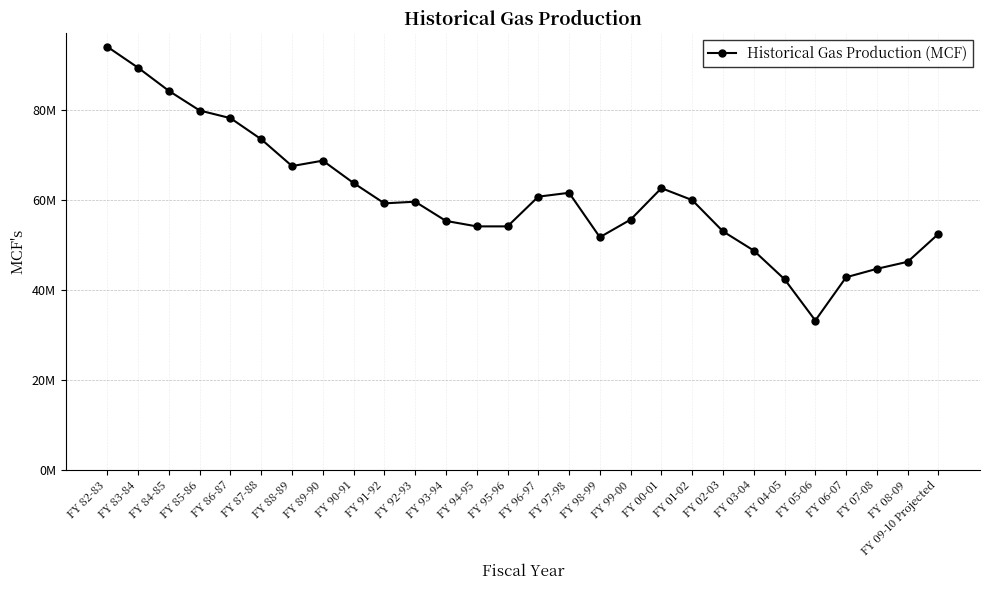

Is this an area chart (filled region under the line)?

No